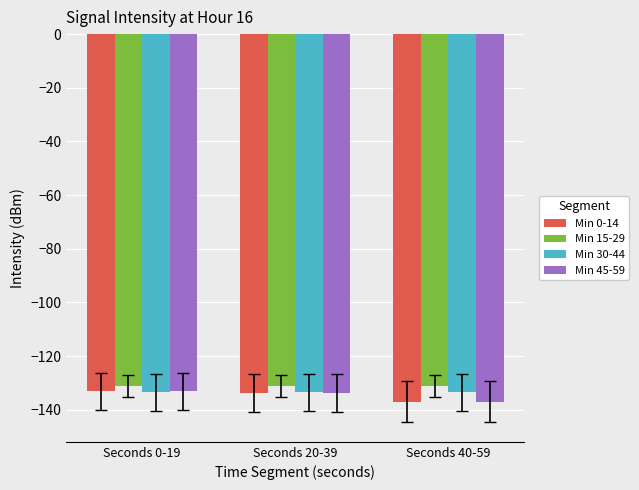

What is the sum of the Min 30-44 values at Seconds 0-19 and Seconds 20-39?

-267.0